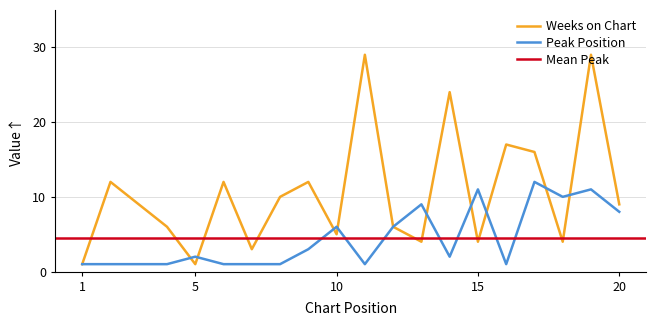

Is this an area chart (filled region under the line)?

No